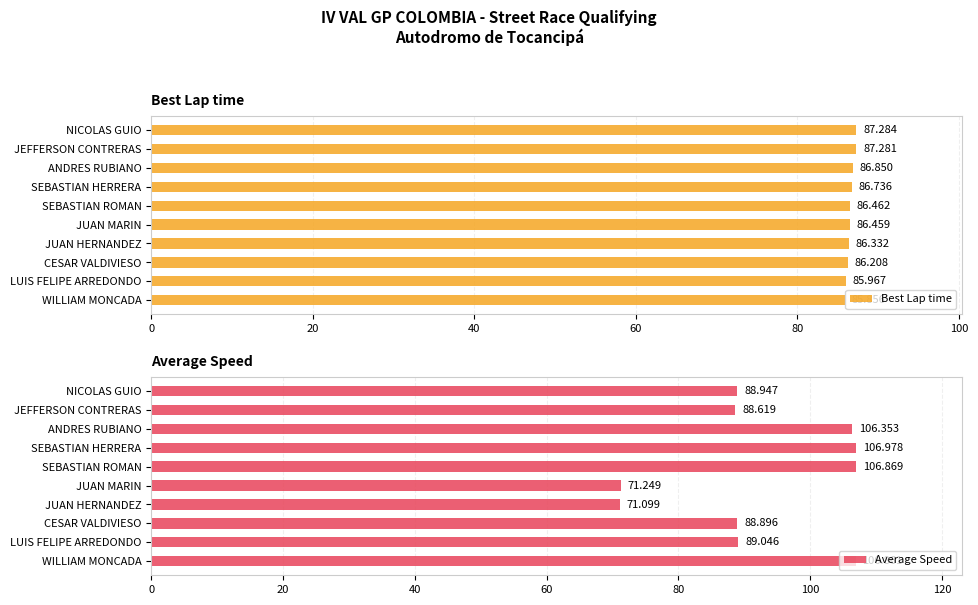

Rank the categories by Best Lap time value from lowest to highest.

WILLIAM MONCADA, LUIS FELIPE ARREDONDO, CESAR VALDIVIESO, JUAN HERNANDEZ, JUAN MARIN, SEBASTIAN ROMAN, SEBASTIAN HERRERA, ANDRES RUBIANO, JEFFERSON CONTRERAS, NICOLAS GUIO